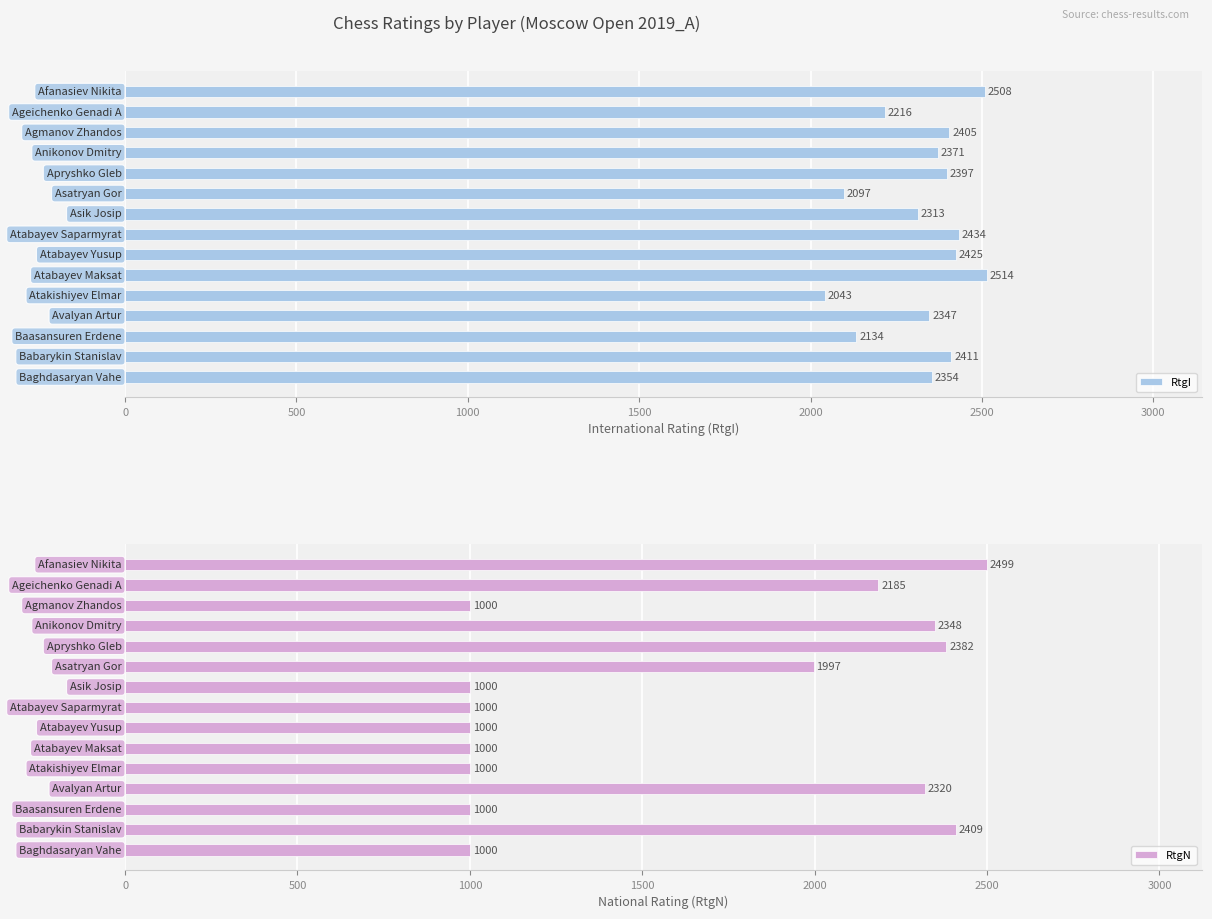

What is the sum of all RtgI values?

34969